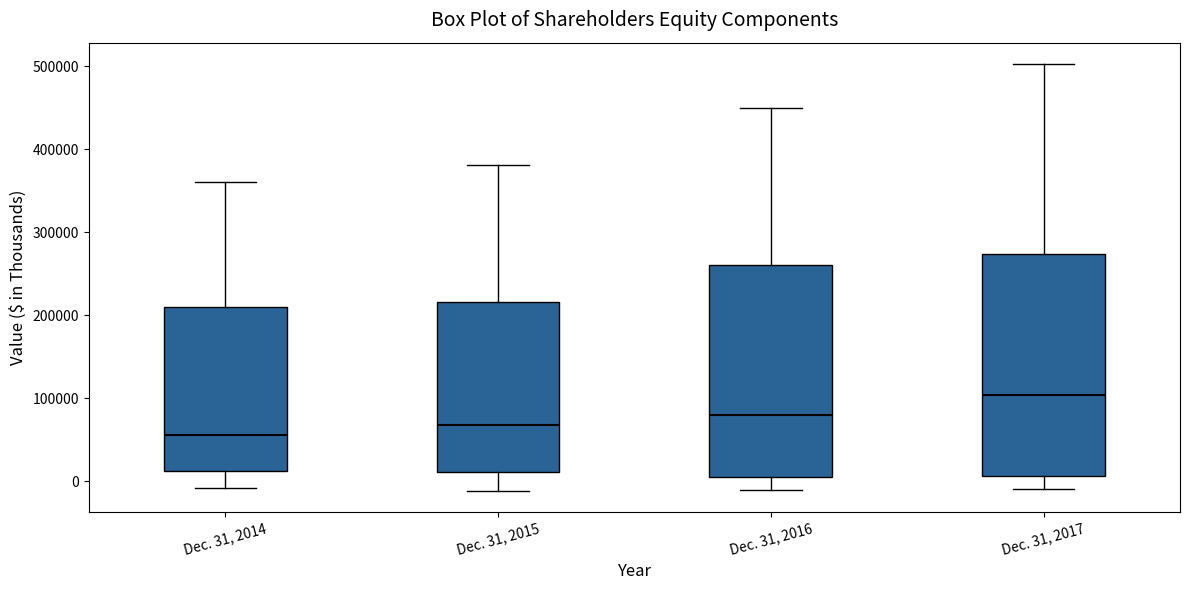

Which box is the tallest, from its lower edge to its upper edge?

Dec. 31, 2017